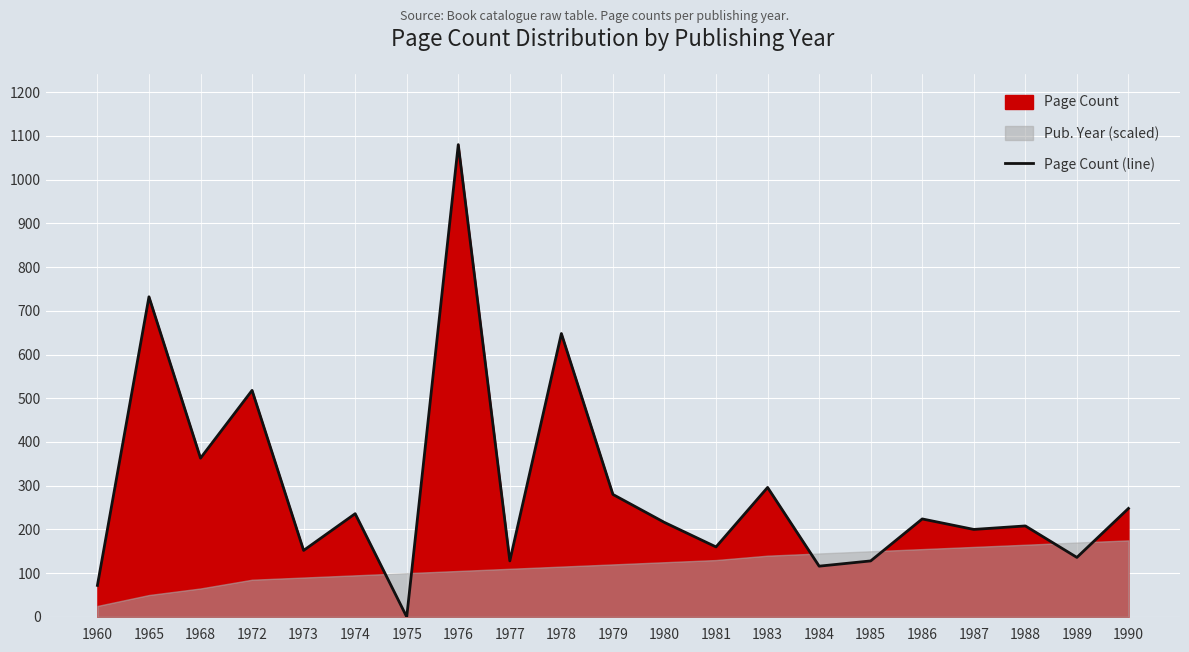

At which label is Page Count (line) closest to 540?

1972